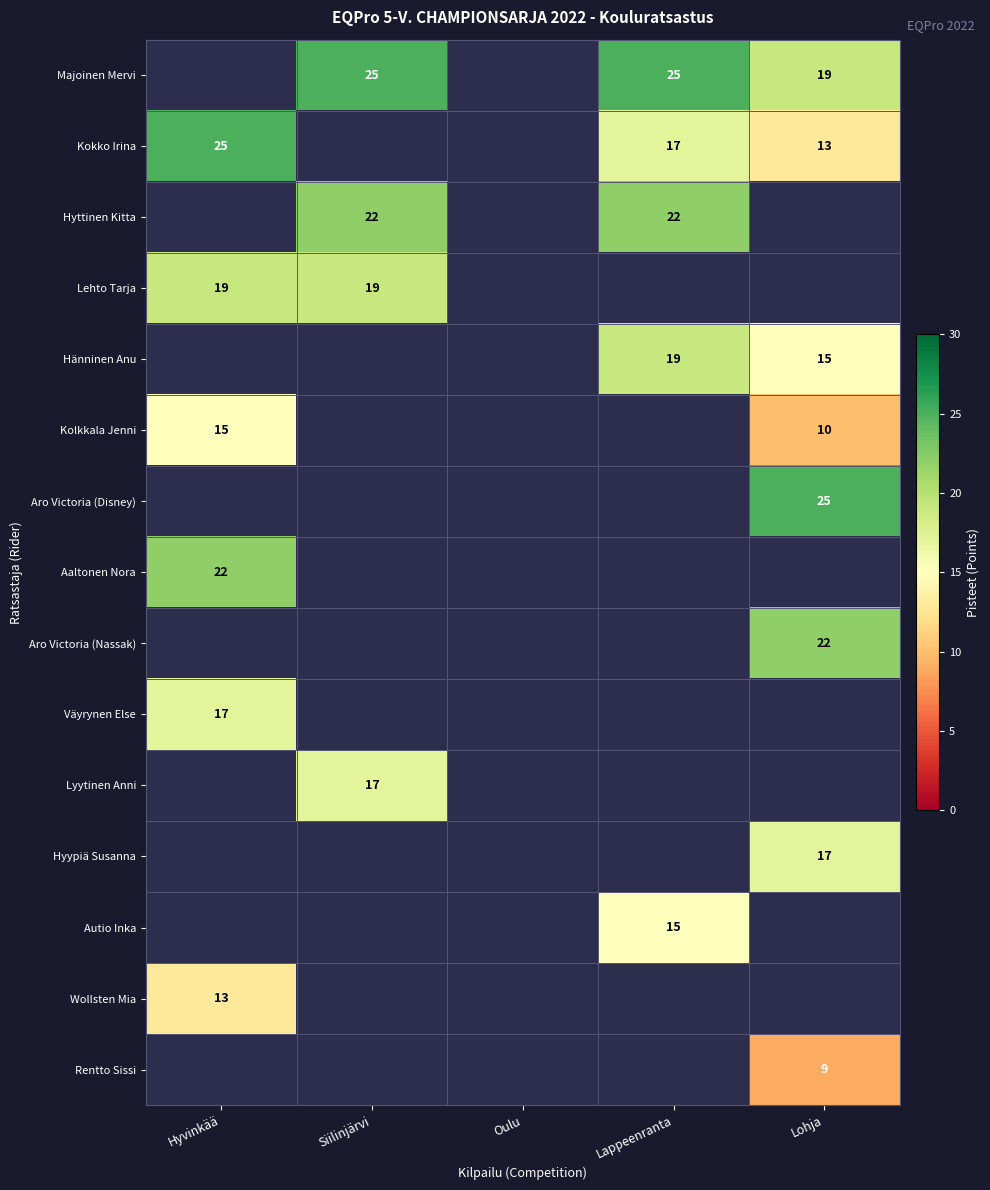

The Lehto Tarja series shows 19 at Hyvinkää. True or false?

True